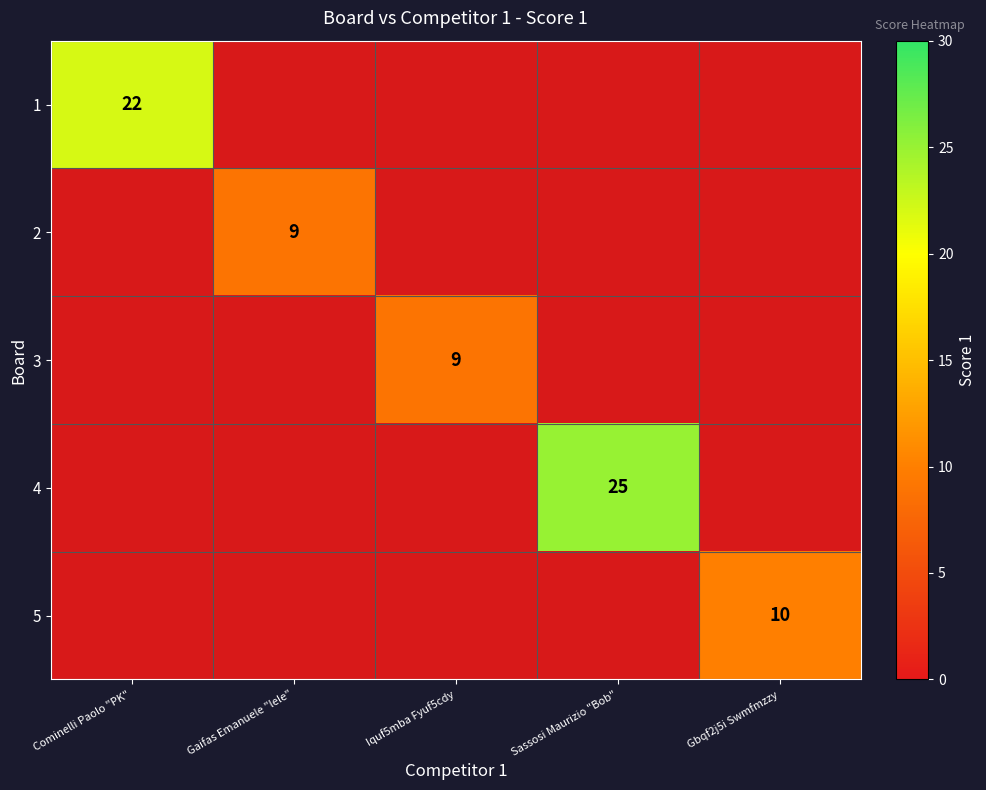

What is the difference between the 5 values at Gbqf2j5i Swmfmzzy and Cominelli Paolo "PK"?

10